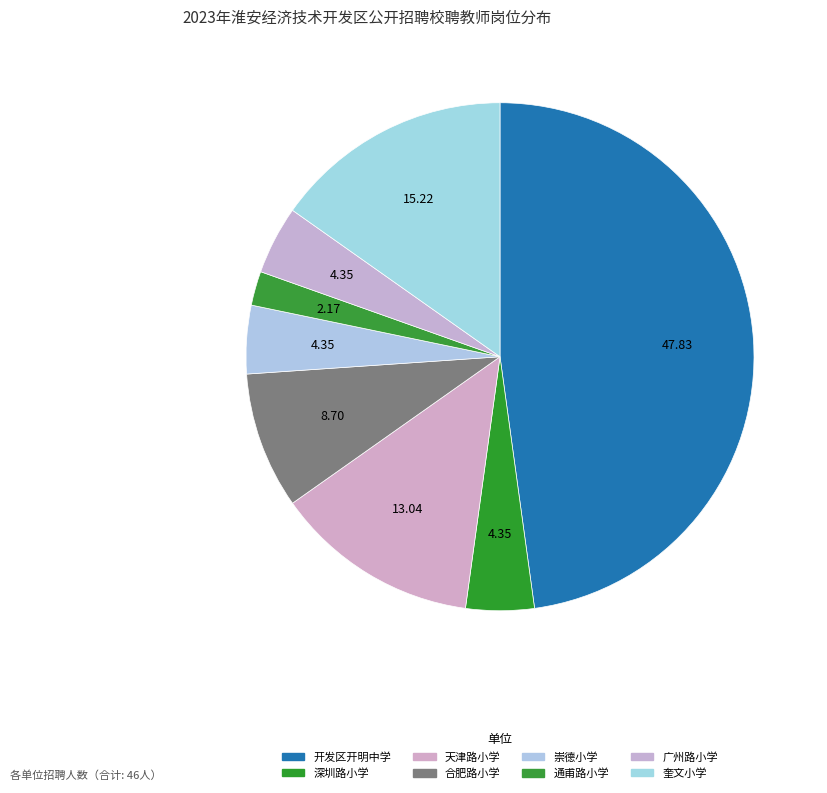

Does 开发区开明中学 account for over 50% of the chart?

No